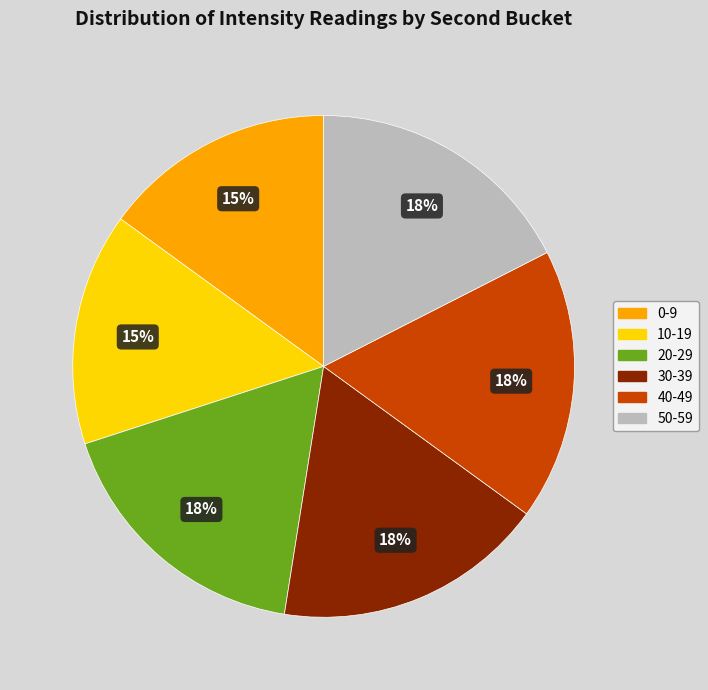

What is the ratio of the value at 0-9 to the value at 10-19?

1.0